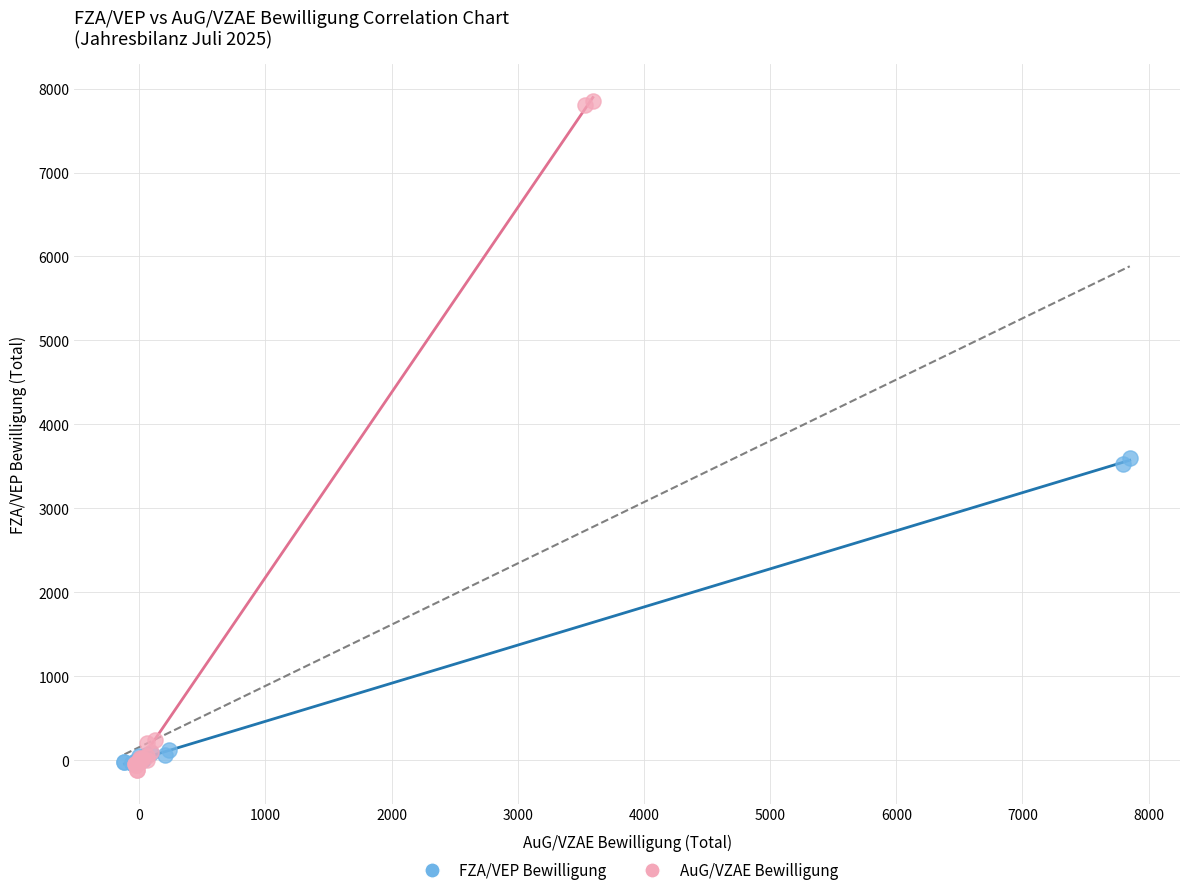

Which series reaches the maximum Y coordinate?

AuG/VZAE Bewilligung